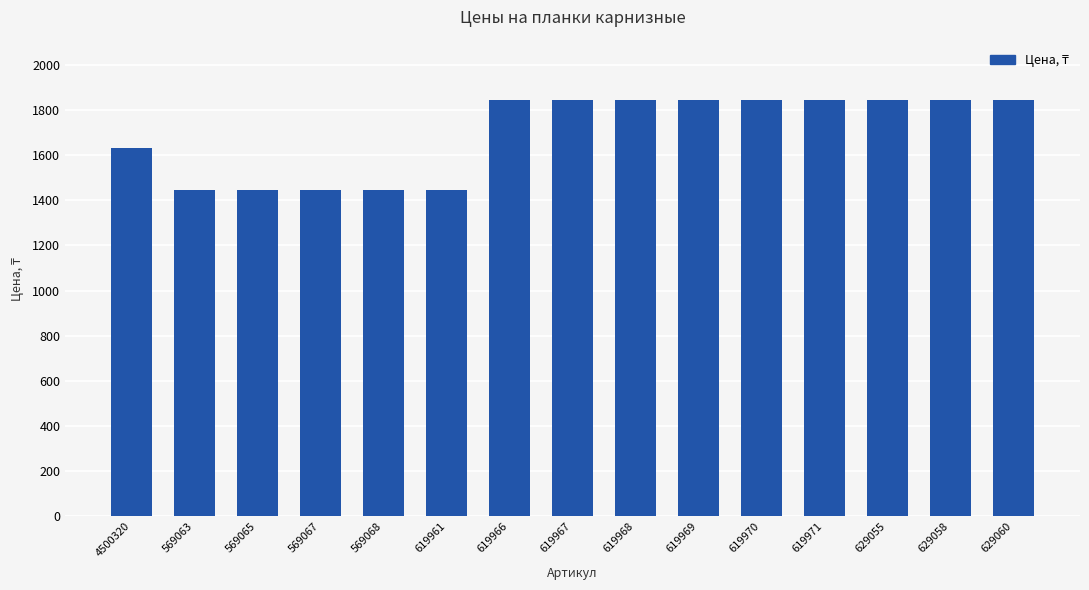

Does the chart contain stacked bars?

No